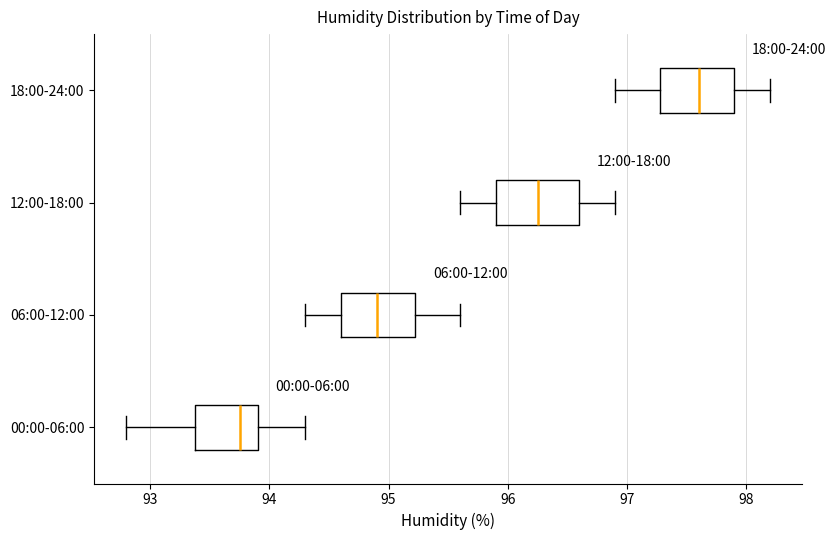

Reading bottom to top, transcribe this box plot: for each box, give where its median line is, the range the box spans, and where its two whiskers end, as read against the x-axis. The values are not printed on the chart, so give them approximately, as read against the axis.

00:00-06:00: median 93.8, box 93.4 to 93.9, whiskers 92.8 to 94.3
06:00-12:00: median 94.9, box 94.6 to 95.2, whiskers 94.3 to 95.6
12:00-18:00: median 96.3, box 95.9 to 96.6, whiskers 95.6 to 96.9
18:00-24:00: median 97.6, box 97.3 to 97.9, whiskers 96.9 to 98.2